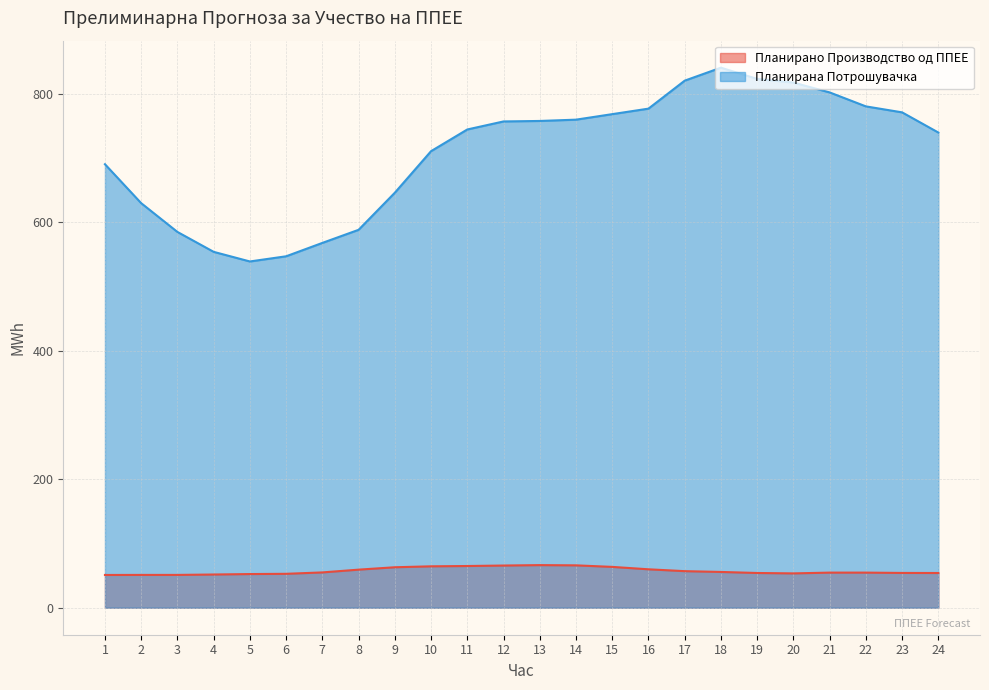

What is the highest value of the Планирана Потрошувачка series?

840.7